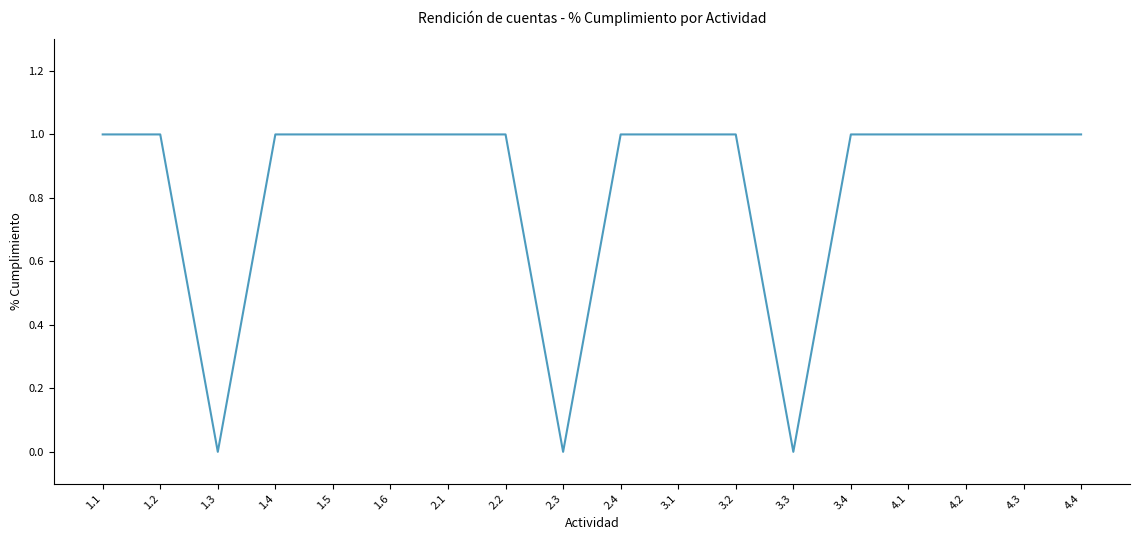

Reading left to right, what are all the values shown in this chart?

1.1=1	1.2=1	1.3=0	1.4=1	1.5=1	1.6=1	2.1=1	2.2=1	2.3=0	2.4=1	3.1=1	3.2=1	3.3=0	3.4=1	4.1=1	4.2=1	4.3=1	4.4=1